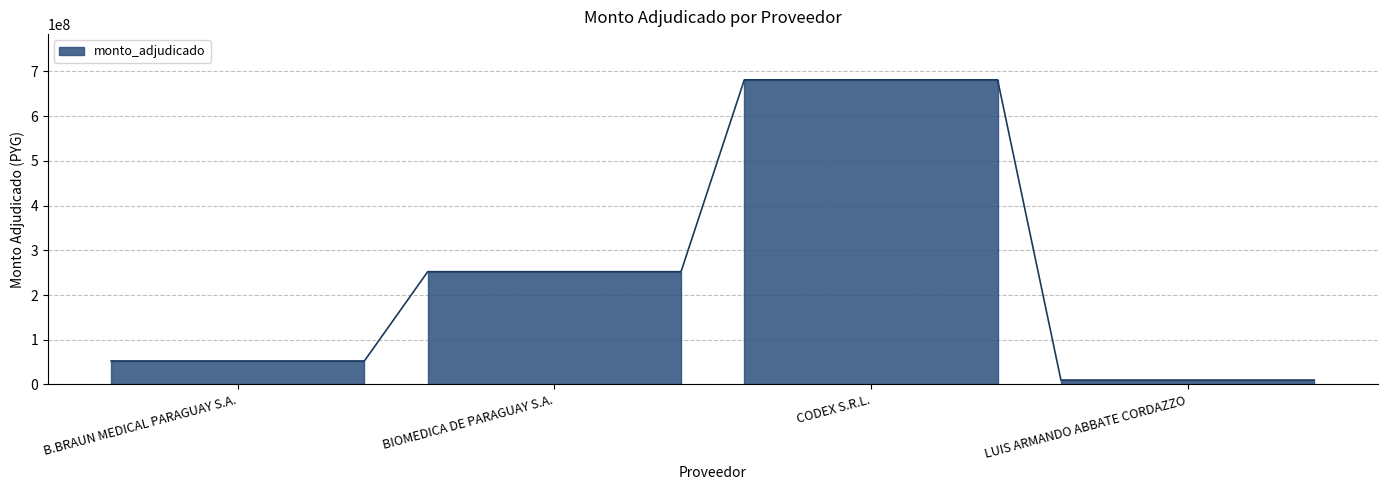

List the labels in order of value, smallest first.

LUIS ARMANDO ABBATE CORDAZZO, B.BRAUN MEDICAL PARAGUAY S.A., BIOMEDICA DE PARAGUAY S.A., CODEX S.R.L.